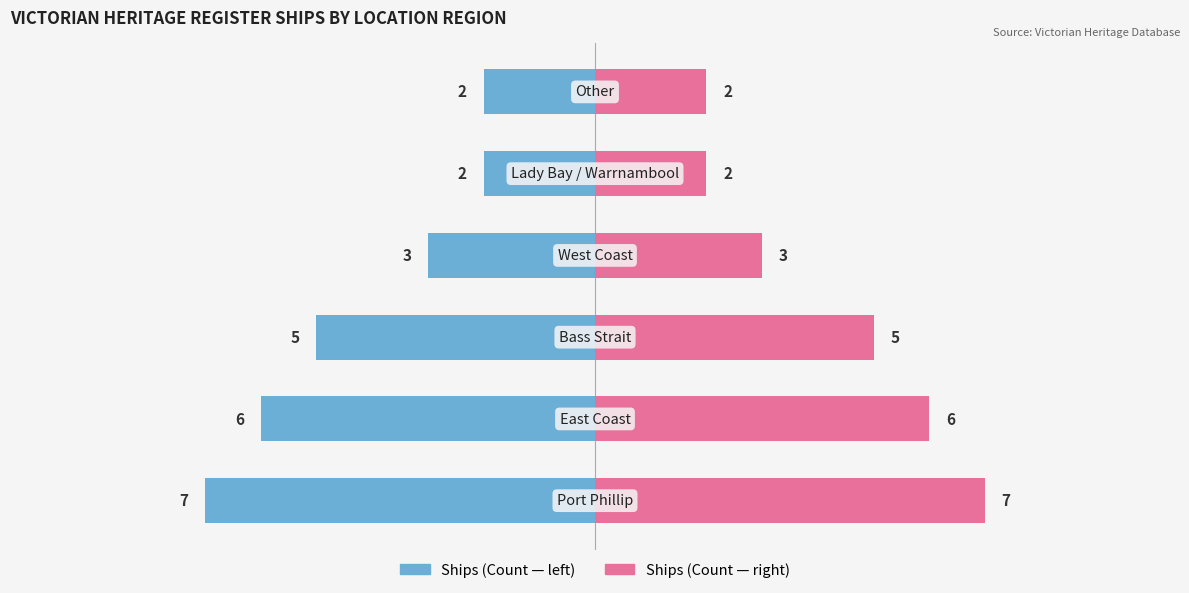

True or false: Ships (ID Sum) has a value of 3 at 5.

False